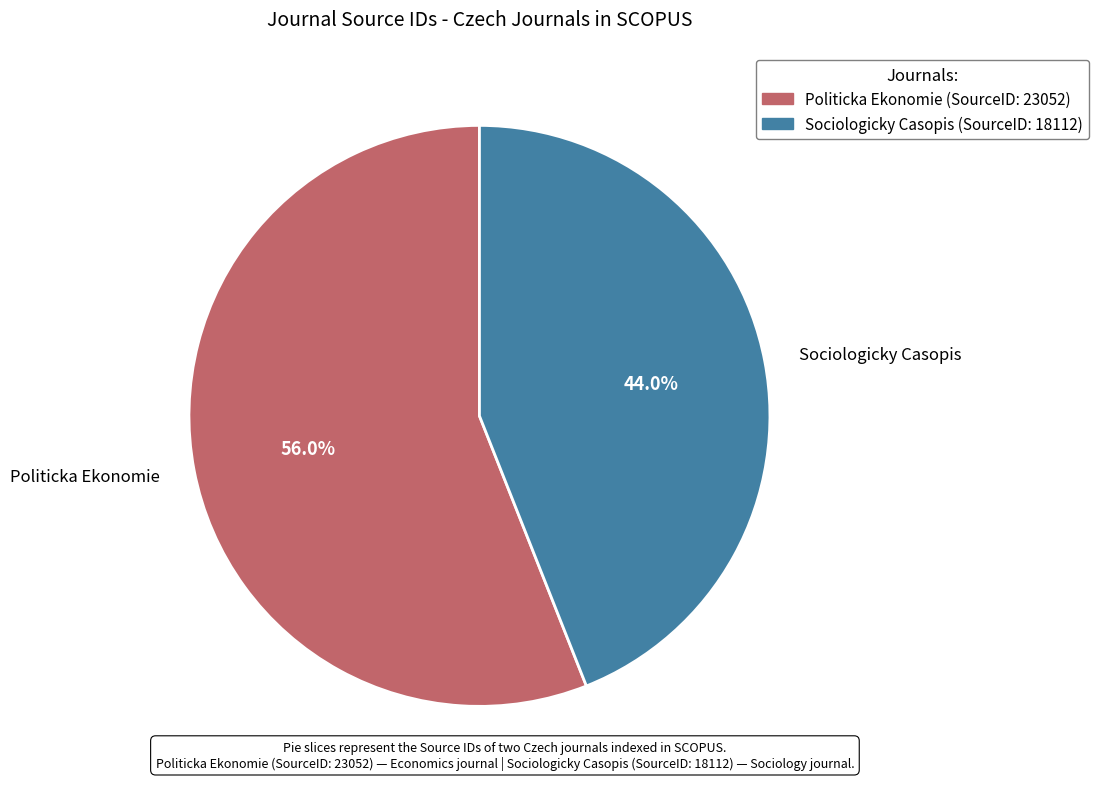

What percentage is the Politicka Ekonomie slice, to the nearest percent?

56%